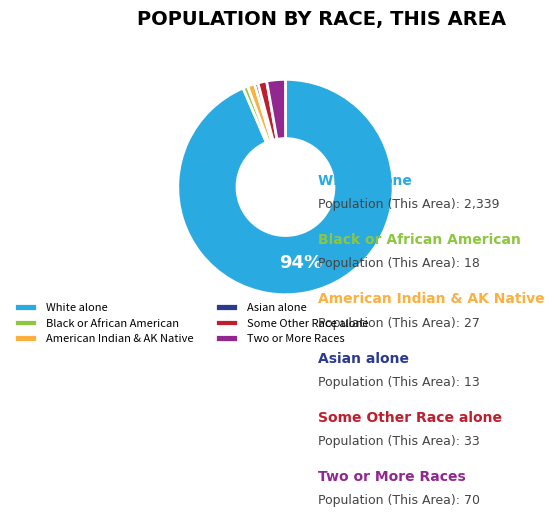

Is there a majority slice in this chart?

Yes